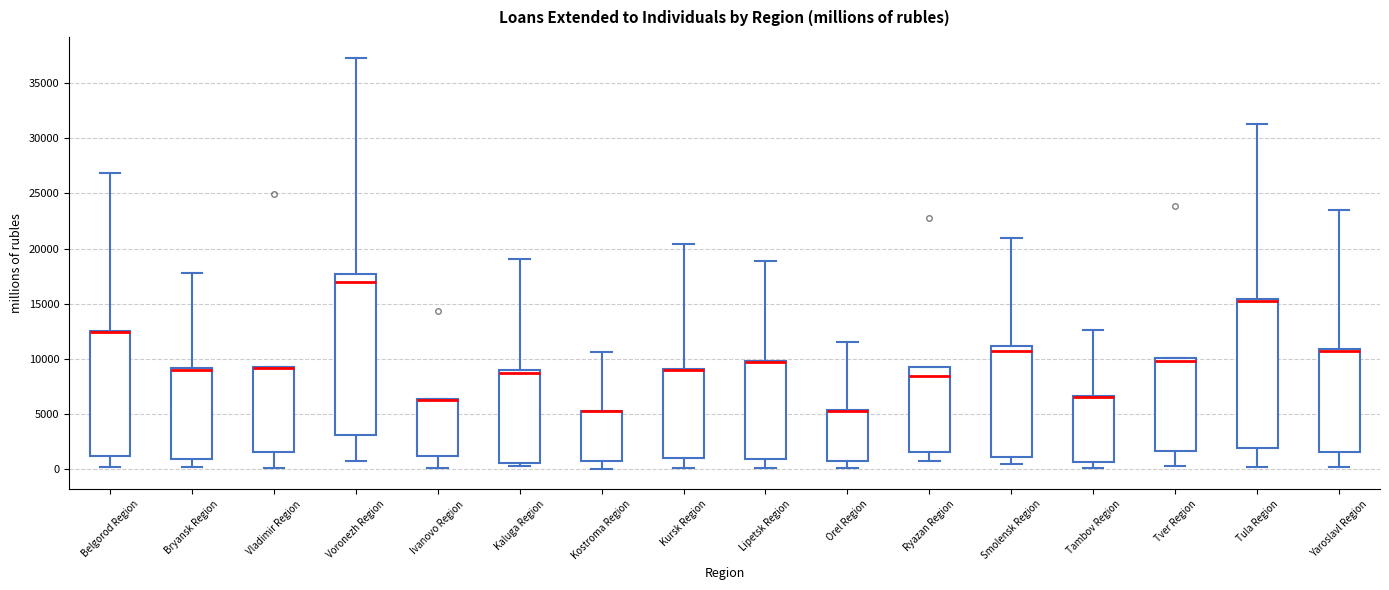

Reading left to right, read every box against the y-axis: the position of its median line, the range the box covers, and the ends of its whiskers. The values are not printed on the chart, so give them approximately, as read against the axis.

Belgorod Region: median 12500 (drawn on the box's upper edge), box 1000 to 12500, whiskers 0 to 27000
Bryansk Region: median 9000 (just below the box's upper edge), box 1000 to 9000, whiskers 0 to 18000
Vladimir Region: median 9000 (drawn on the box's upper edge), box 1500 to 9500, whiskers 0 to 9500
Voronezh Region: median 17000, box 3000 to 17500, whiskers 500 to 37500
Ivanovo Region: median 6000 (drawn on the box's upper edge), box 1000 to 6500, whiskers 0 to 6500
Kaluga Region: median 8500, box 500 to 9000, whiskers 0 to 19000
Kostroma Region: median 5000 (drawn on the box's upper edge), box 1000 to 5000, whiskers 0 to 10500
Kursk Region: median 9000 (drawn on the box's upper edge), box 1000 to 9000, whiskers 0 to 20500
Lipetsk Region: median 9500 (drawn on the box's upper edge), box 1000 to 10000, whiskers 0 to 19000
Orel Region: median 5500 (drawn on the box's upper edge), box 500 to 5500, whiskers 0 to 11500
Ryazan Region: median 8500, box 1500 to 9000, whiskers 500 to 9000
Smolensk Region: median 10500, box 1000 to 11000, whiskers 500 to 21000
Tambov Region: median 6500 (drawn on the box's upper edge), box 500 to 6500, whiskers 0 to 12500
Tver Region: median 10000 (just below the box's upper edge), box 1500 to 10000, whiskers 500 to 10000
Tula Region: median 15000, box 2000 to 15500, whiskers 0 to 31500
Yaroslavl Region: median 10500, box 1500 to 11000, whiskers 0 to 23500